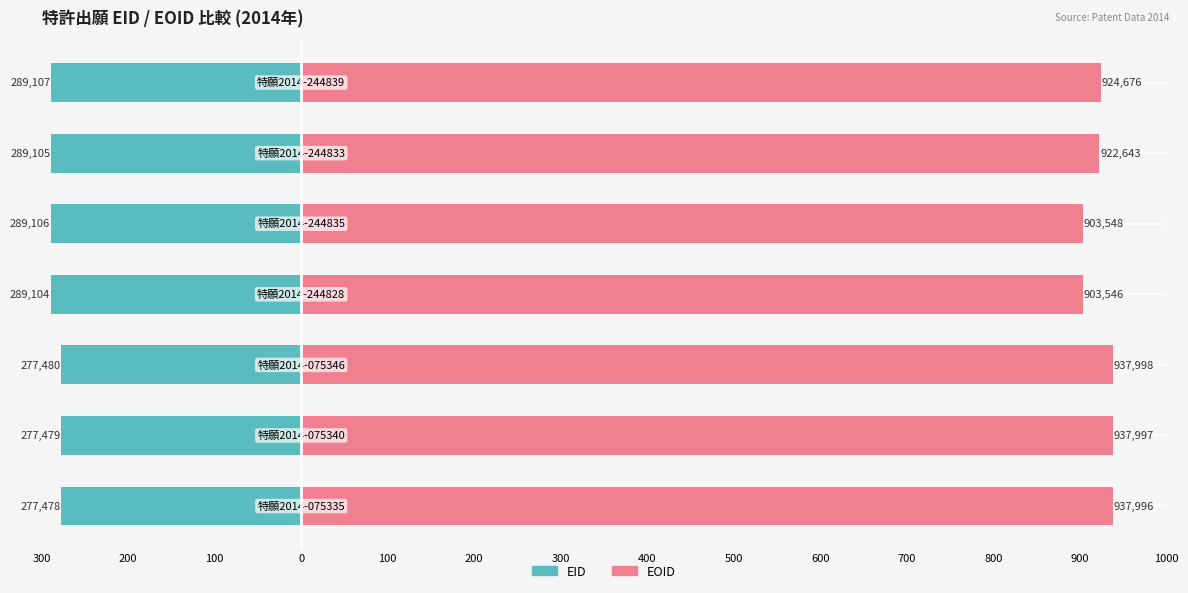

What is the smallest value displayed?

-289.1